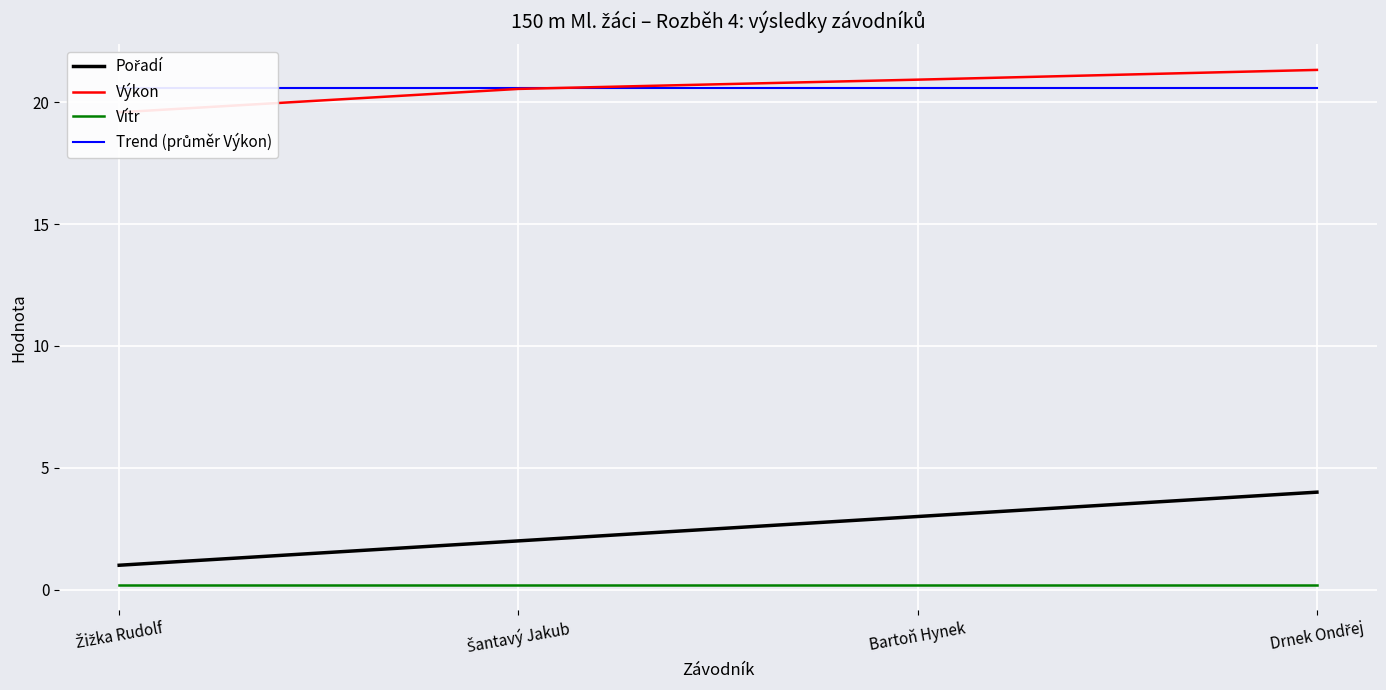

True or false: Vítr and Pořadí cross at least once.

False